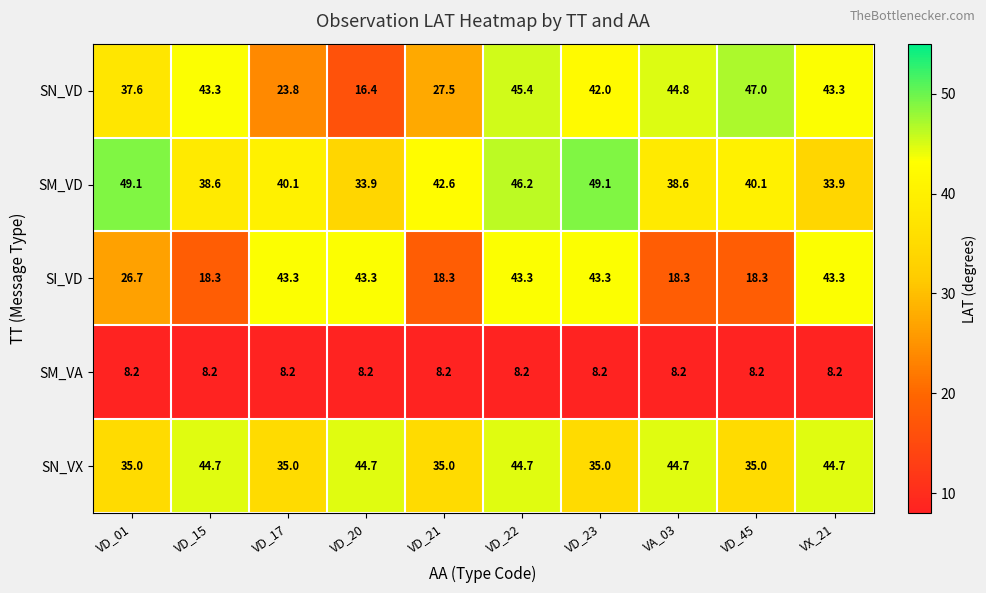

What is the difference between the maximum and minimum values in the SN_VD series?

30.6